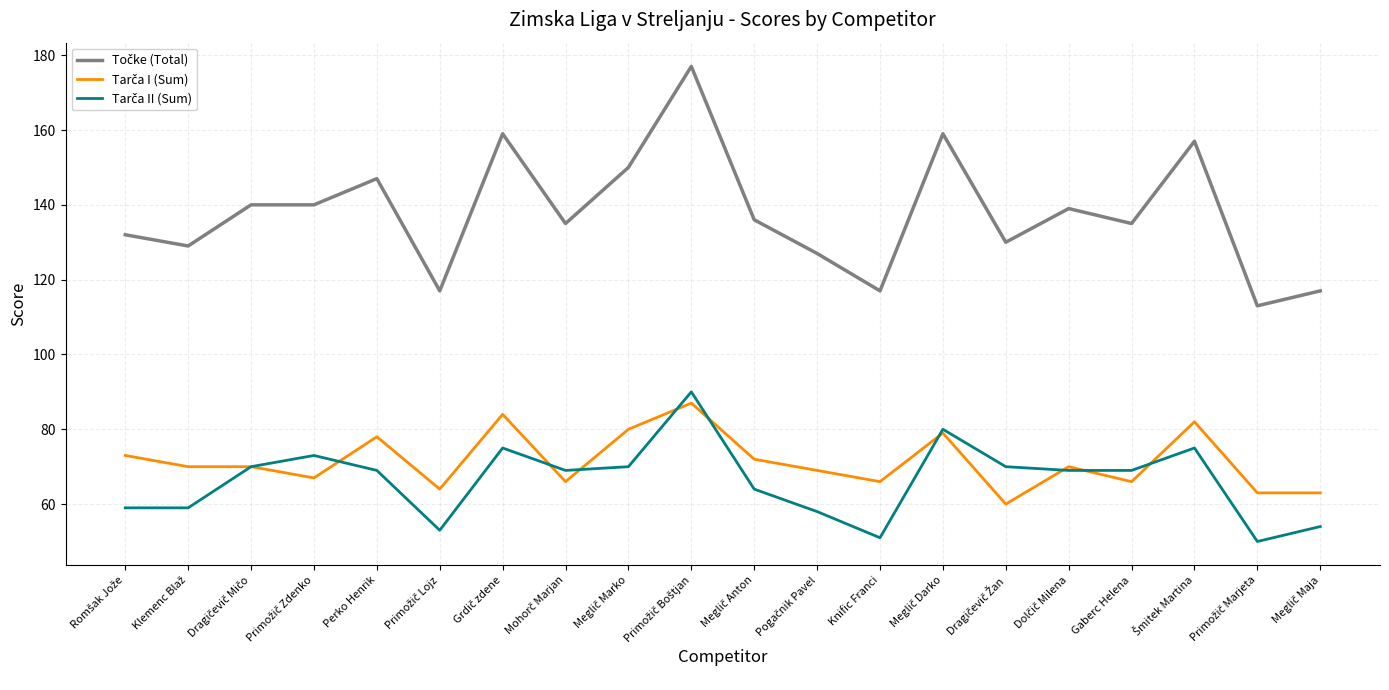

What position from the left is Perko Henrik?

5